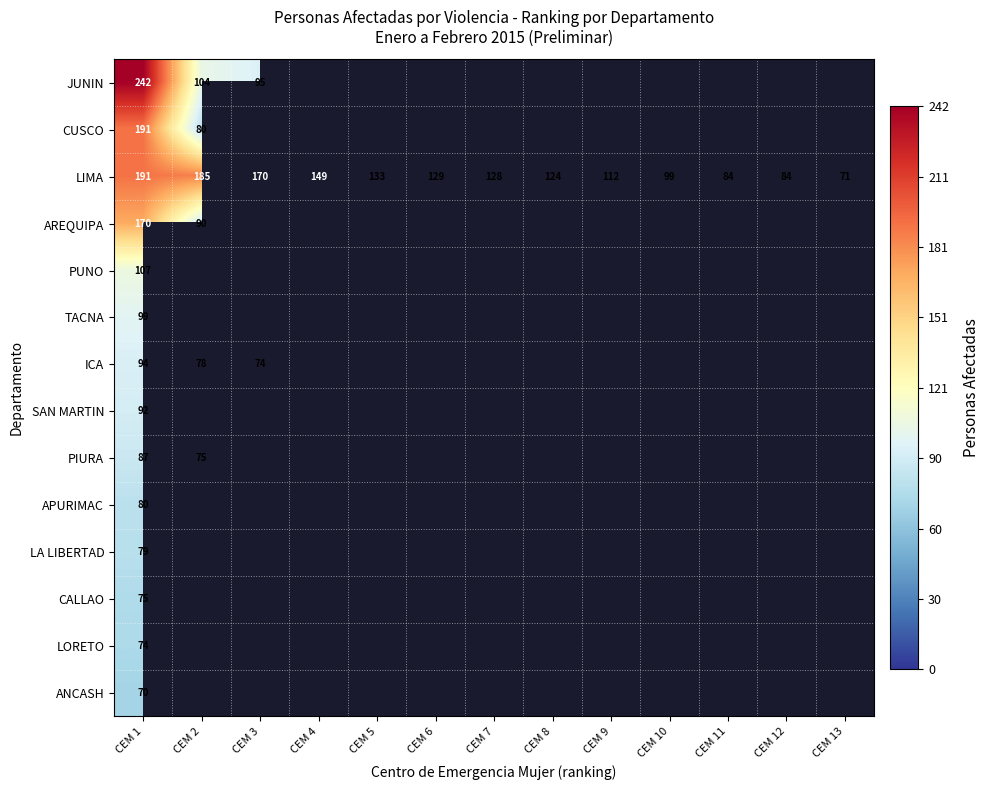

At which category is the sum across all series the highest?

CEM 1